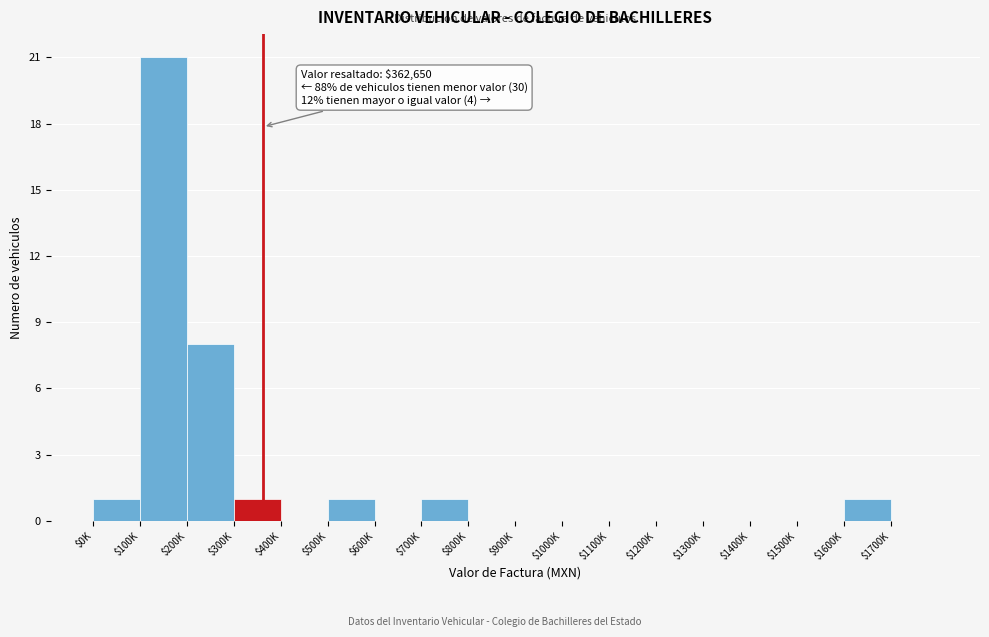

At which label is the value closest to 10?

$200K